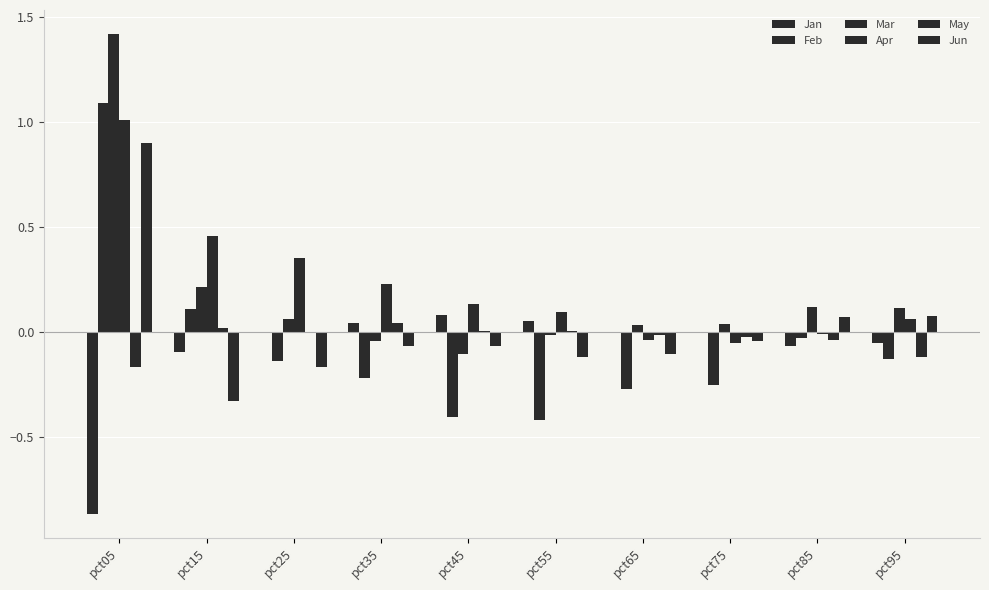

Between pct45 and pct25, which is larger?

pct45